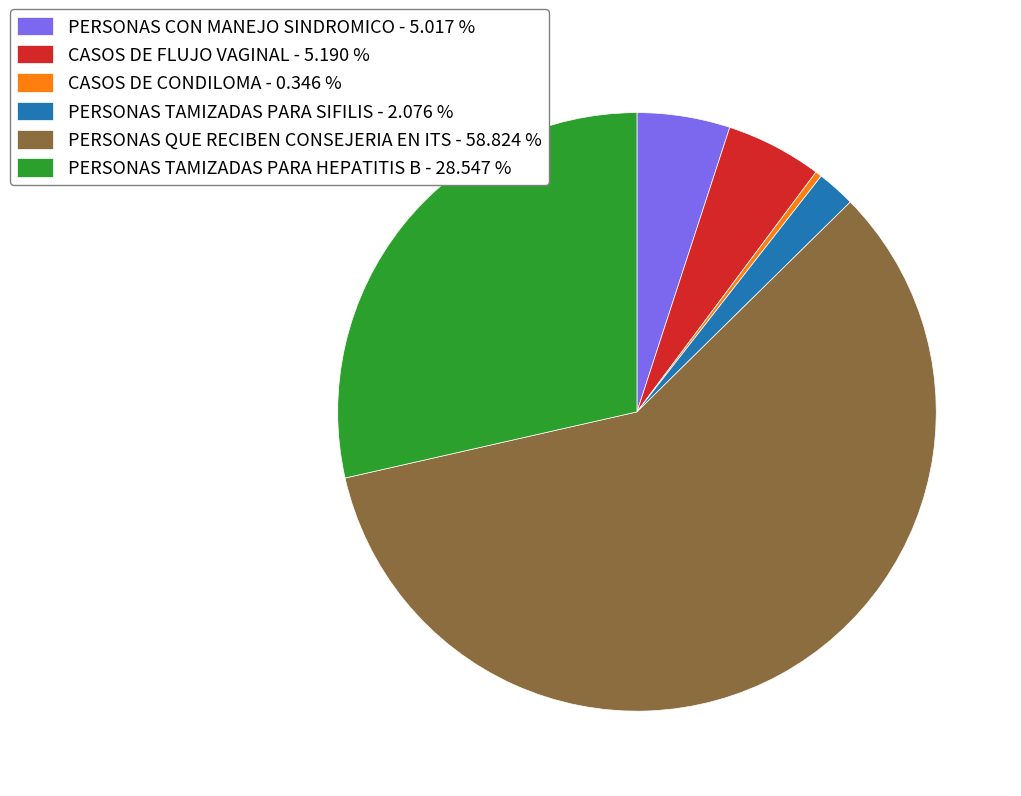

How many slices are in this pie chart?

6